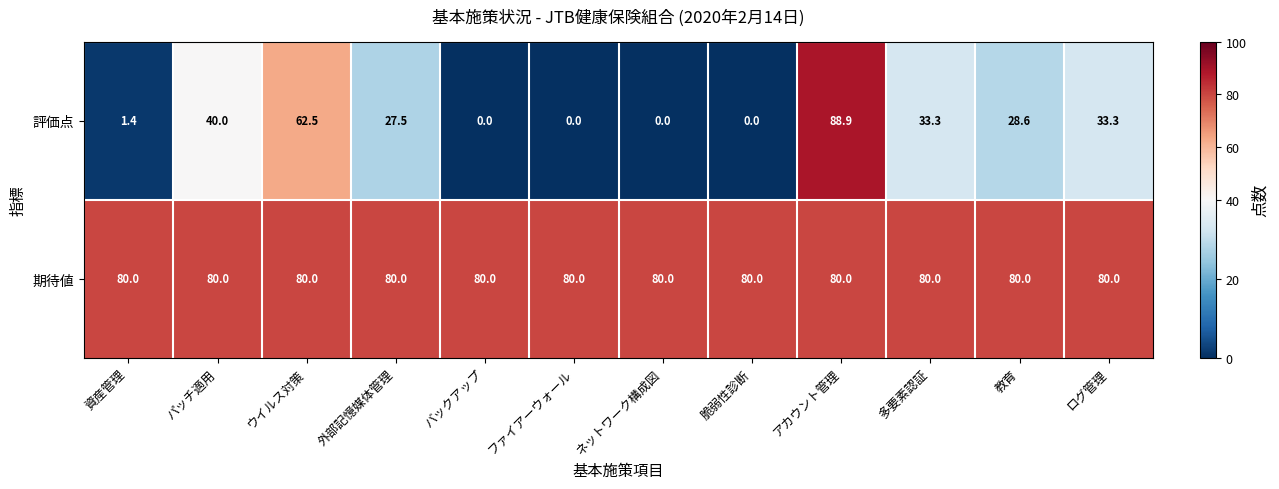

List the series in order of their overall mean, lowest first.

評価点, 期待値